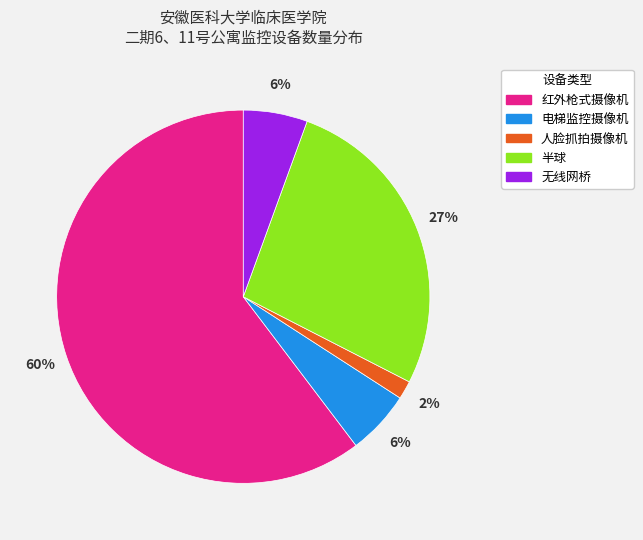

Is the sum of 无线网桥 and 人脸抓拍摄像机 greater than half?

No